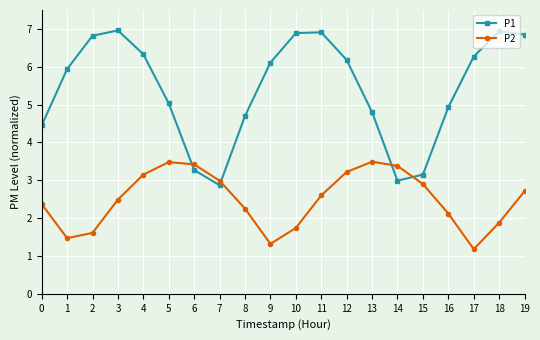

What is the value of the P1 point at the 3rd from the left?

6.8